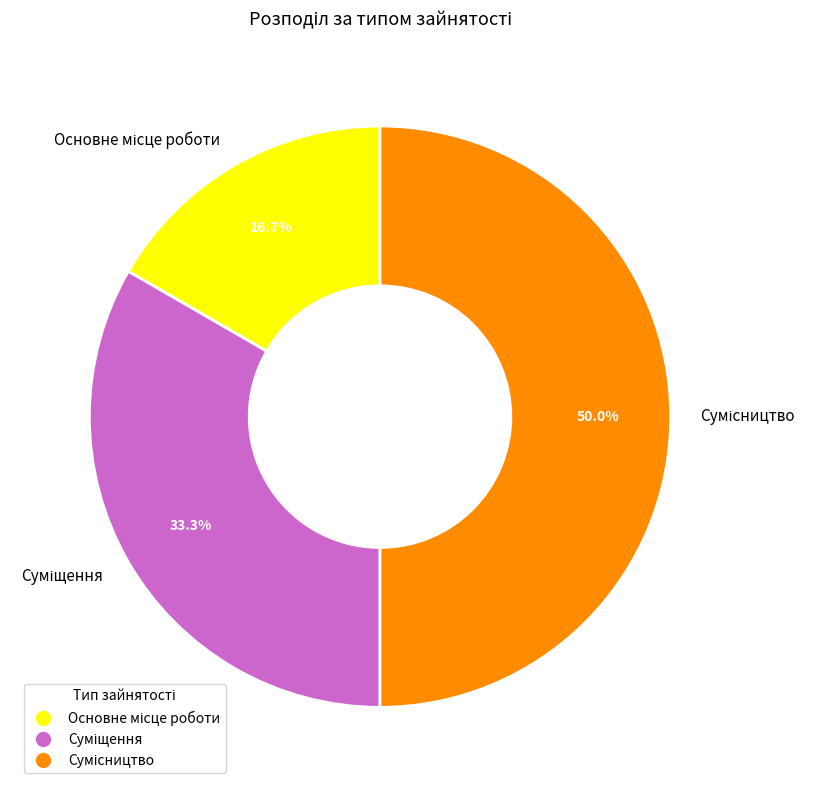

What is the change in value from Суміщення to Сумісництво?

+1